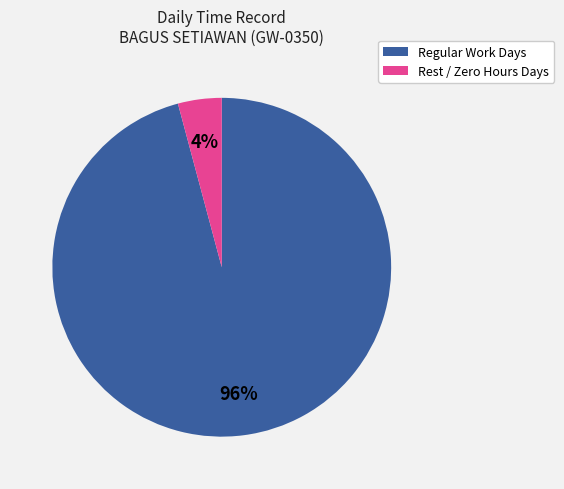

To the nearest percent, what is the difference between the largest and smallest slice percentages?

92%